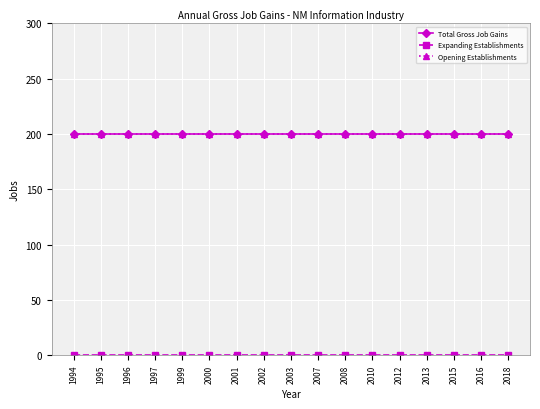

What is the difference between the highest and lowest values at 2000?

200